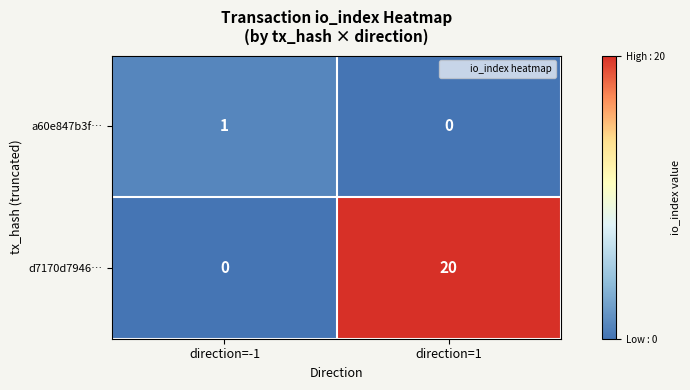

Which series has the largest total across all categories?

d7170d7946…